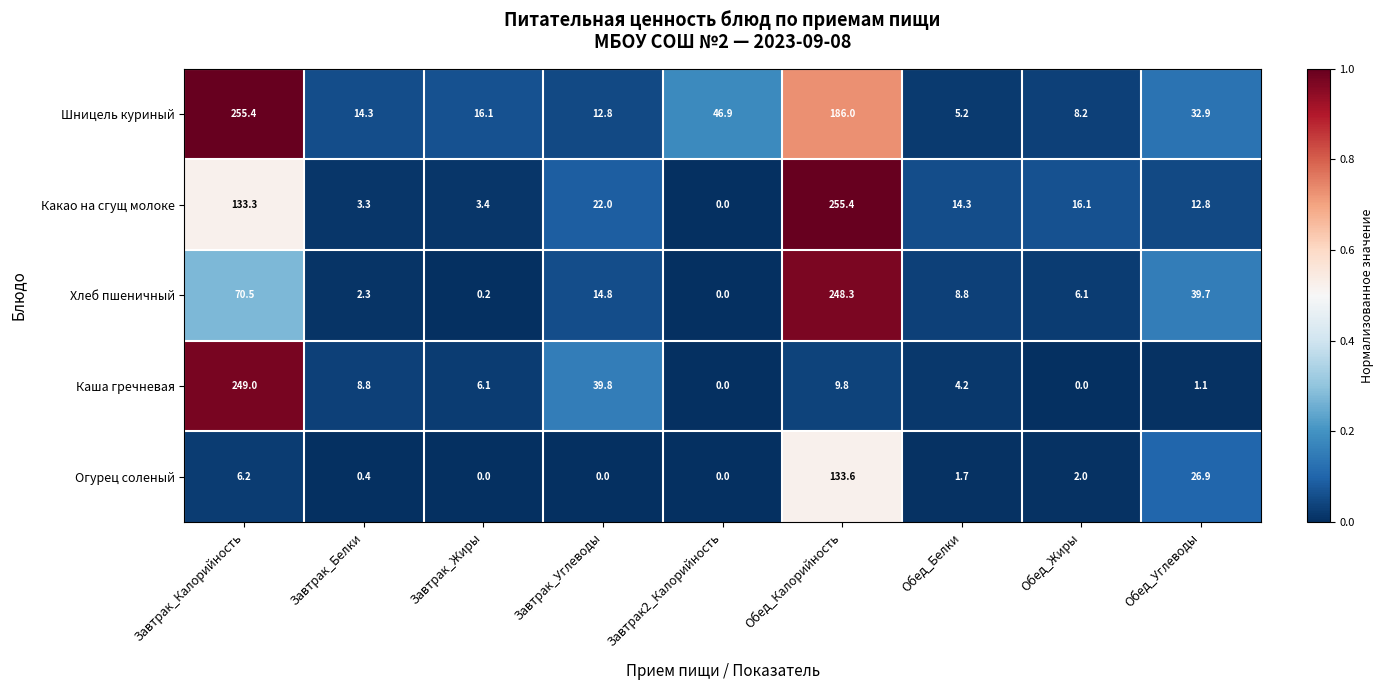

What is the difference between the Огурец соленый values at Завтрак_Калорийность and Завтрак2_Калорийность?

6.2